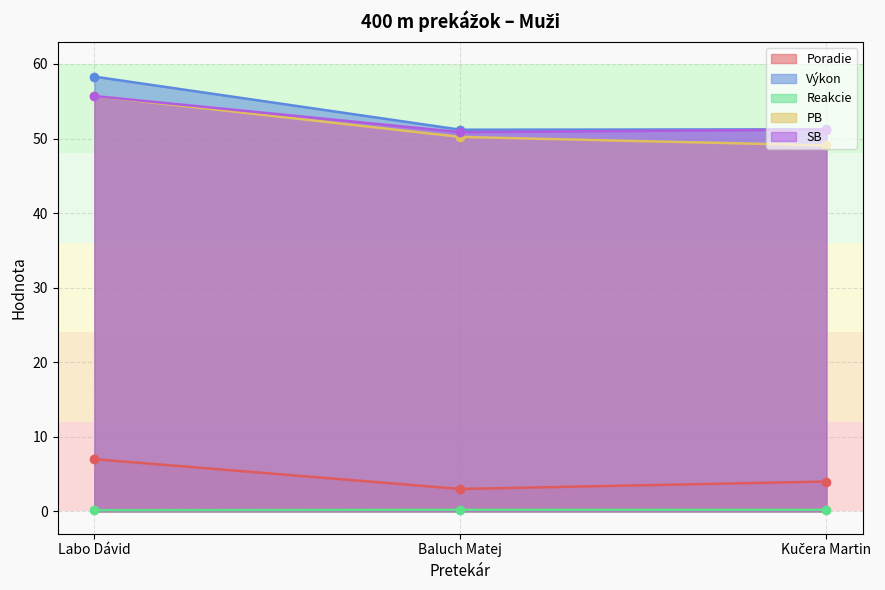

What is the lowest value of the SB series?

50.9